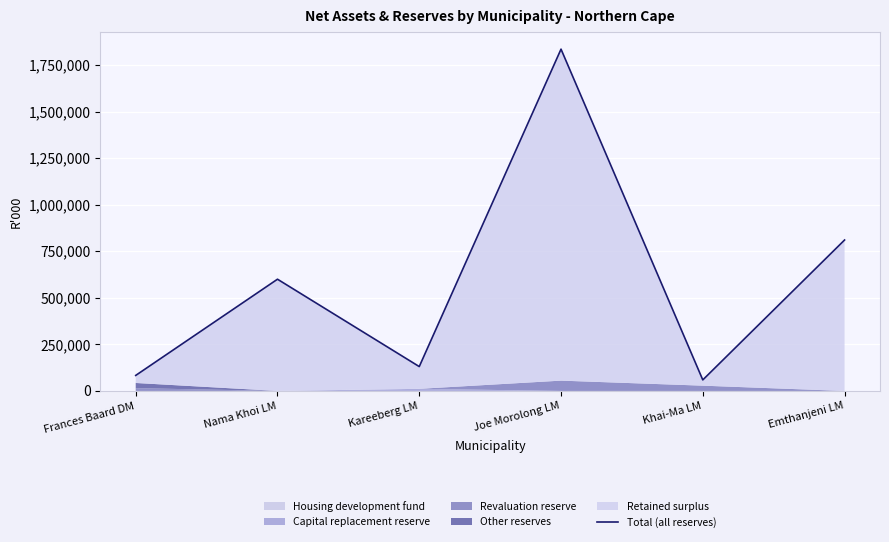

What is the difference between the maximum and minimum values?

1775433